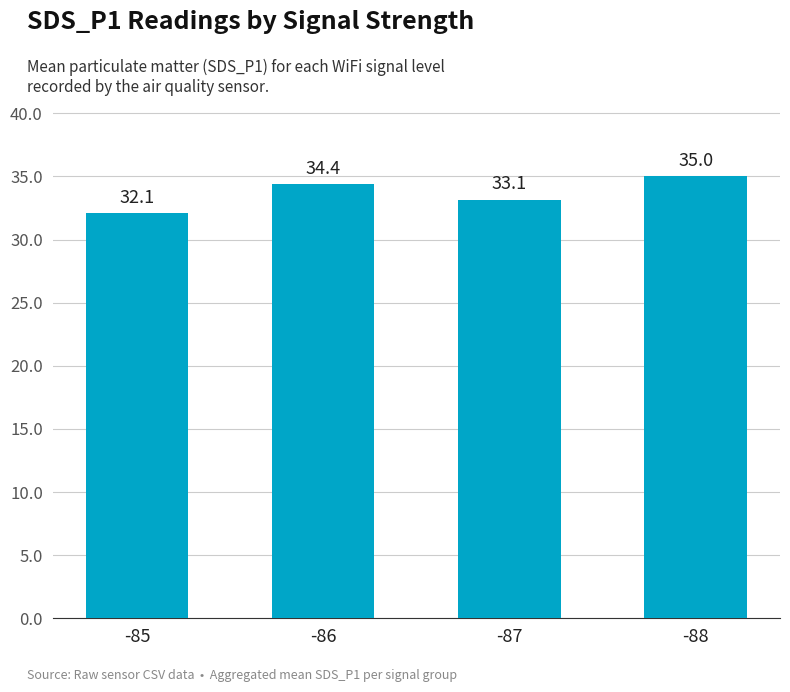

Which has a higher value, -86 or -87?

-86